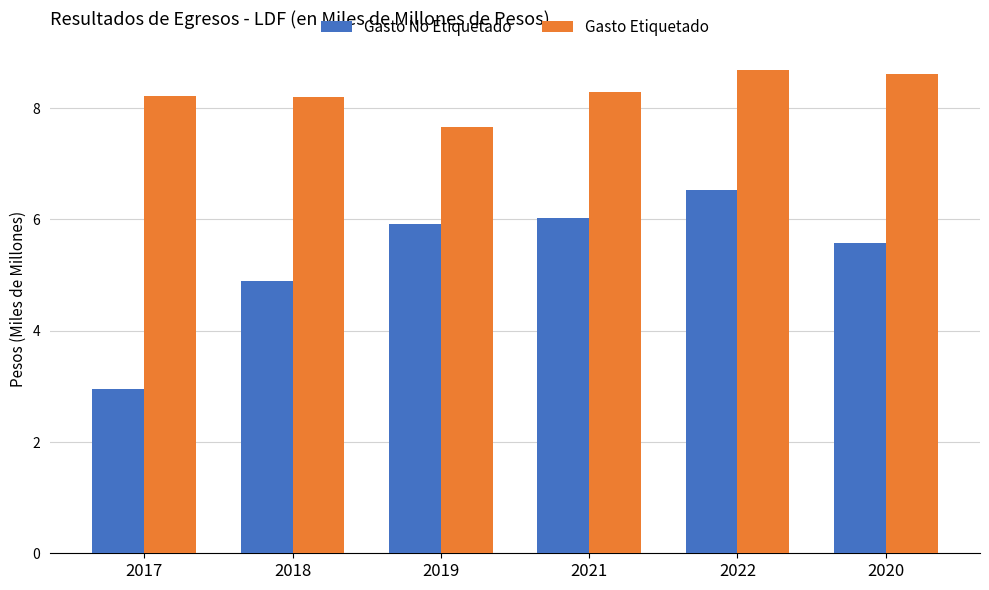

At 2020, list the series in order from smallest to largest.

Gasto No Etiquetado, Gasto Etiquetado